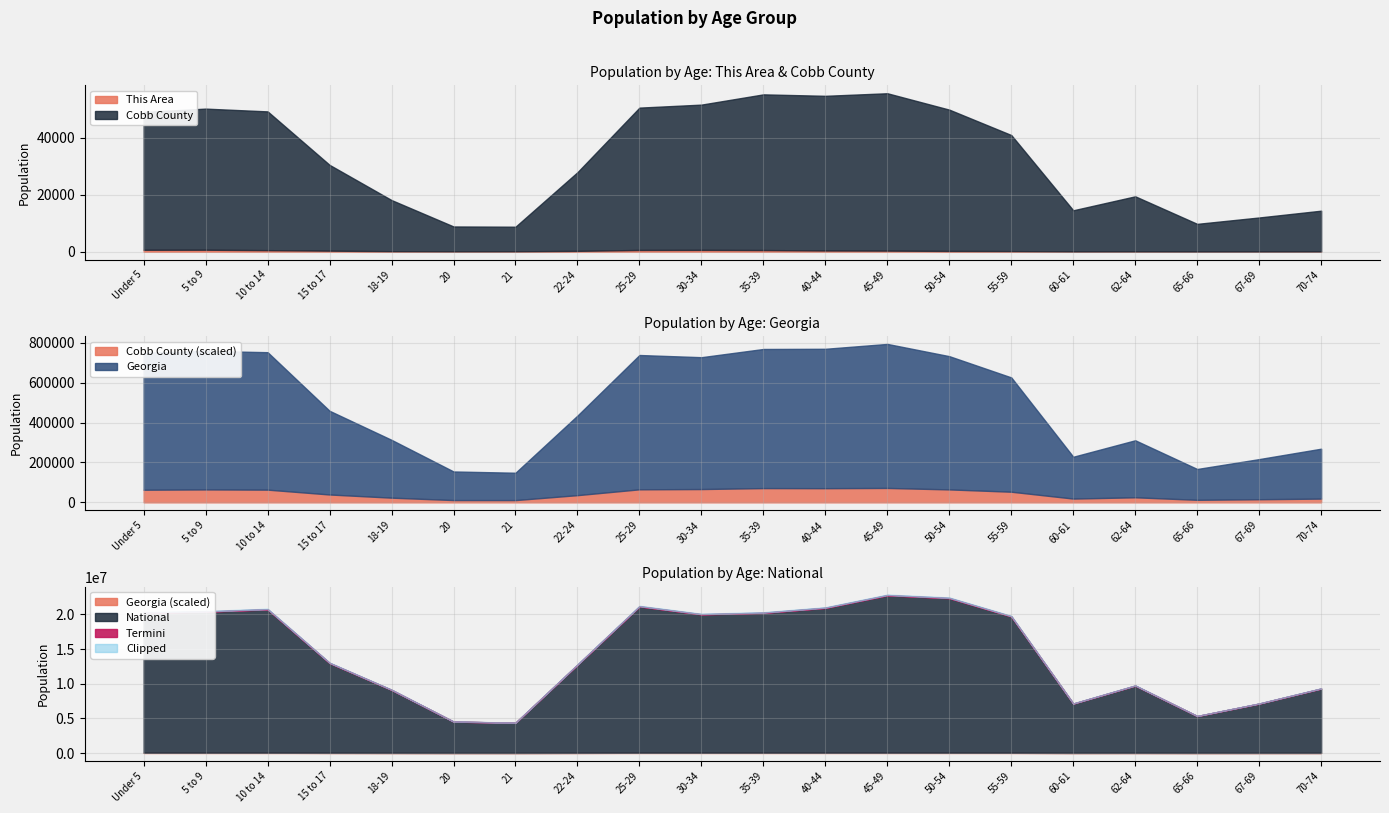

What is the maximum value for Cobb County (scaled)?

72266.1